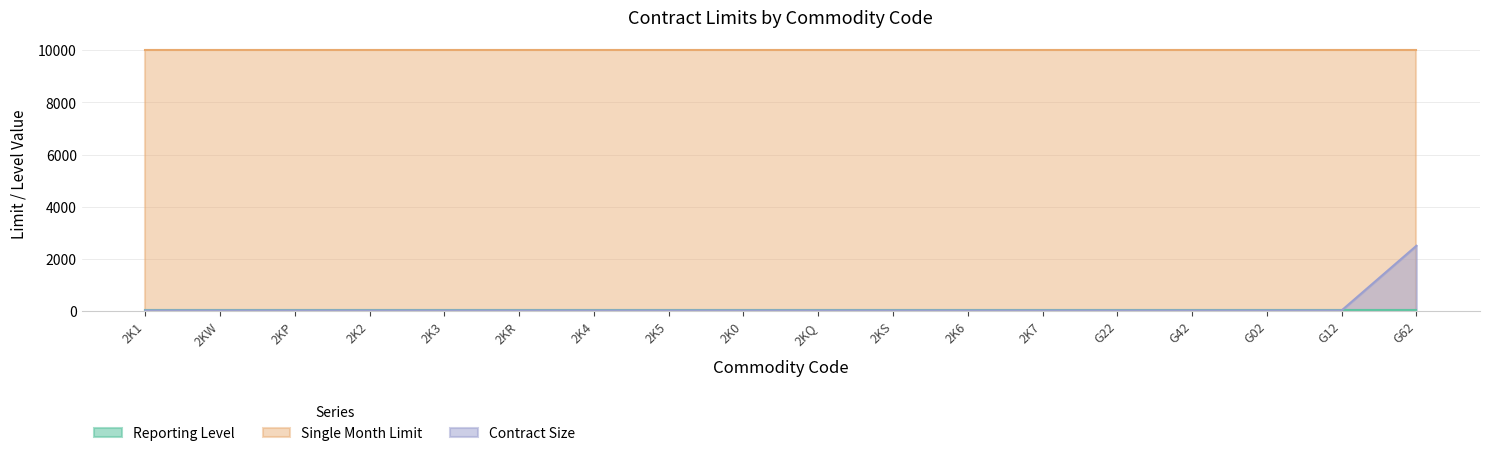

Between 2KQ and G12, which series saw the biggest shift?

Reporting Level